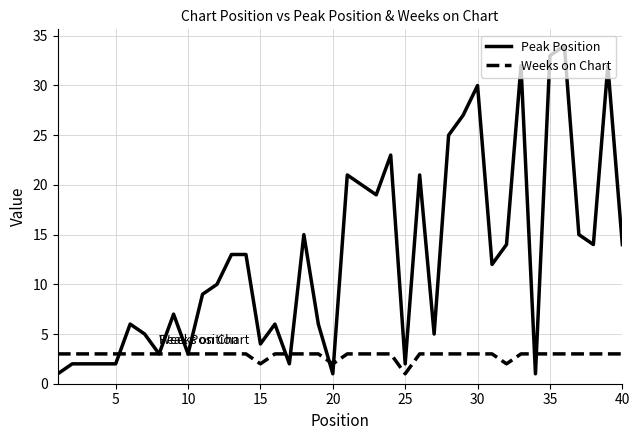

Which series has the largest range (max minus min)?

Peak Position